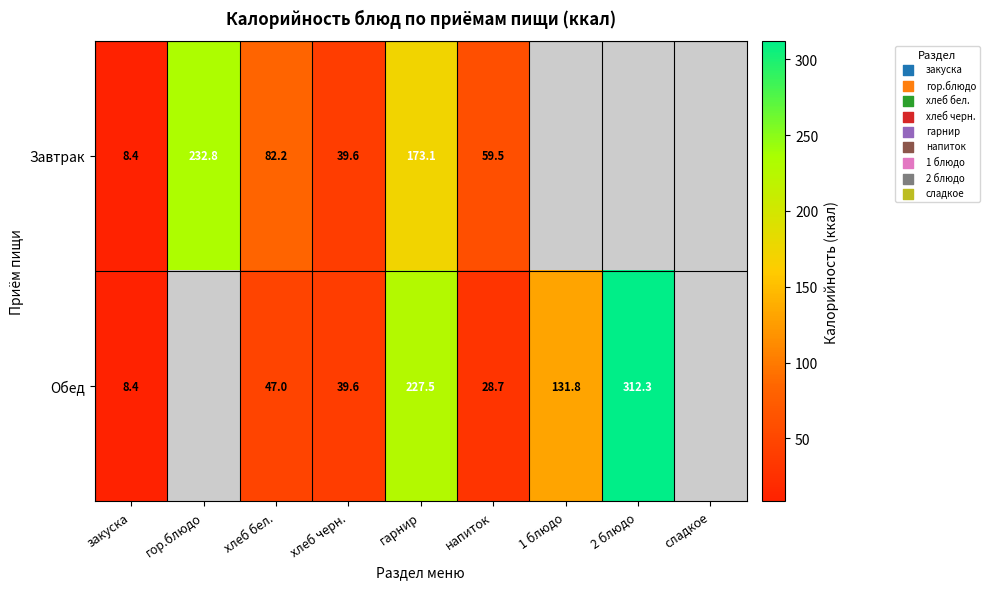

What is the spread (max minus min) of values at хлеб бел.?

35.2